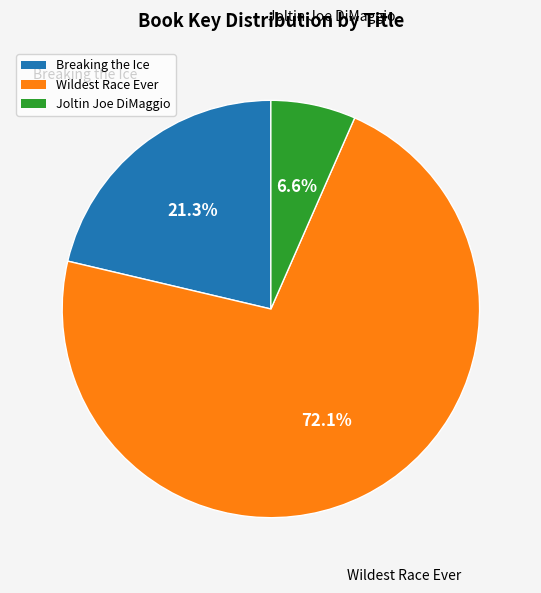

True or false: Joltin Joe DiMaggio accounts for 7% of the total.

True